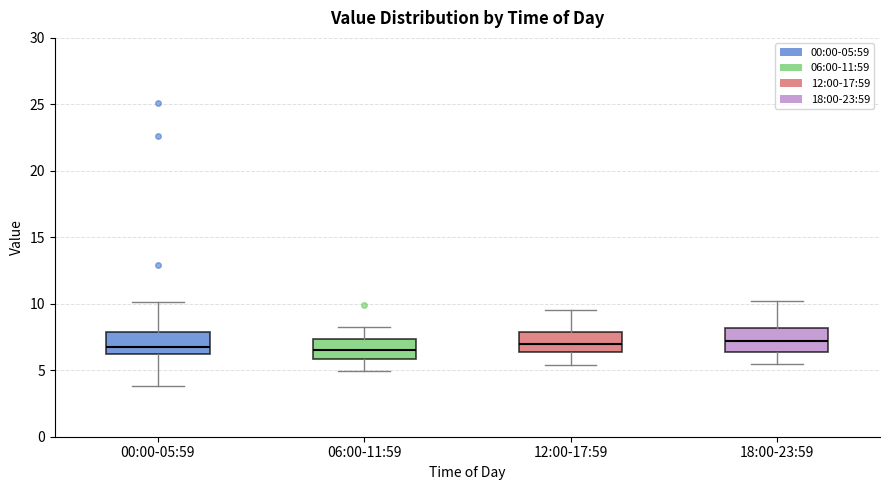

Reading left to right, read every box against the y-axis: the position of its median line, the range the box covers, and the ends of its whiskers. The values are not printed on the chart, so give them approximately, as read against the axis.

00:00-05:59: median 6.5, box 6.0 to 8.0, whiskers 4.0 to 10.0
06:00-11:59: median 6.5, box 6.0 to 7.5, whiskers 5.0 to 8.5
12:00-17:59: median 7.0, box 6.5 to 8.0, whiskers 5.5 to 9.5
18:00-23:59: median 7.0, box 6.5 to 8.0, whiskers 5.5 to 10.0